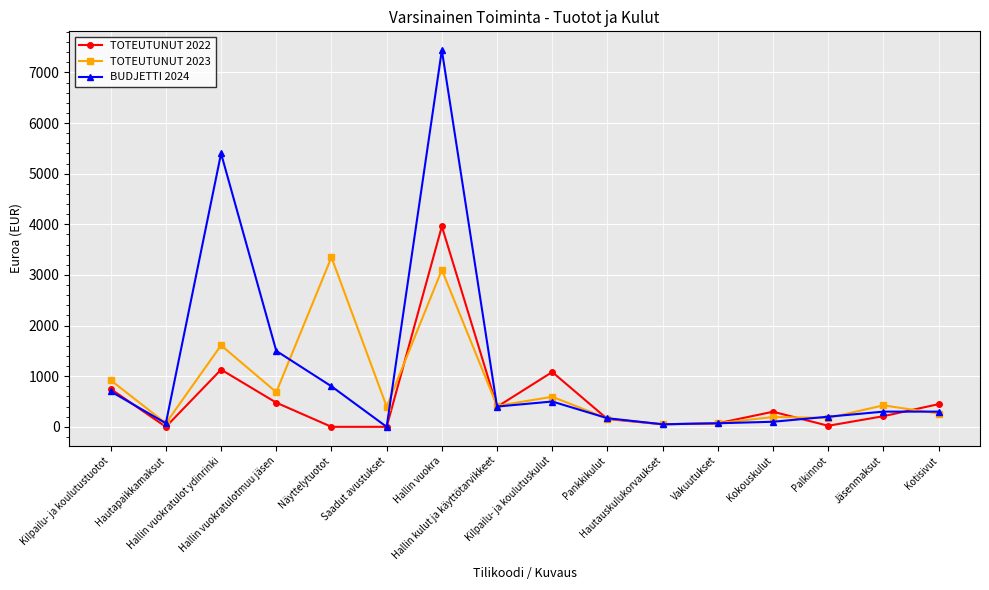

What is the difference between the maximum and minimum values in the TOTEUTUNUT 2022 series?

3960.0